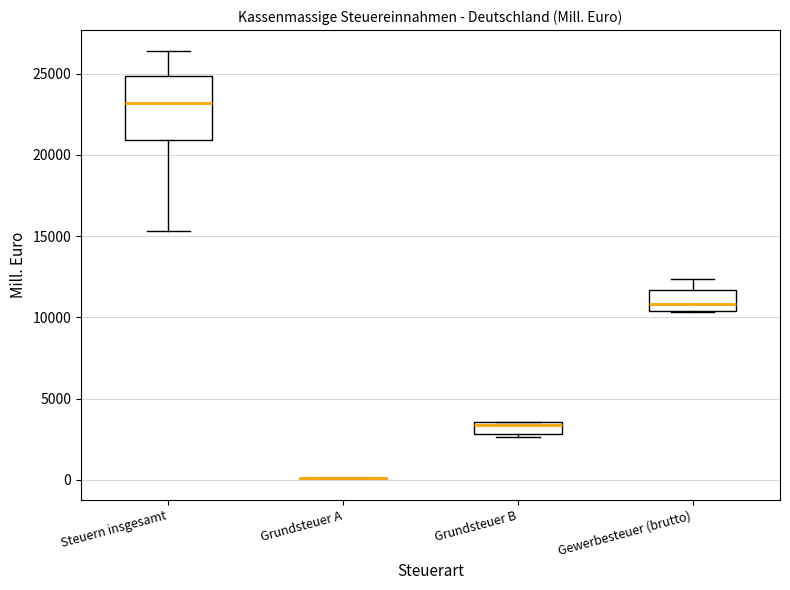

Where is the lower edge of the box for Steuern insgesamt on the y-axis? The values are not printed on the chart, so give them approximately, as read against the axis.

21000